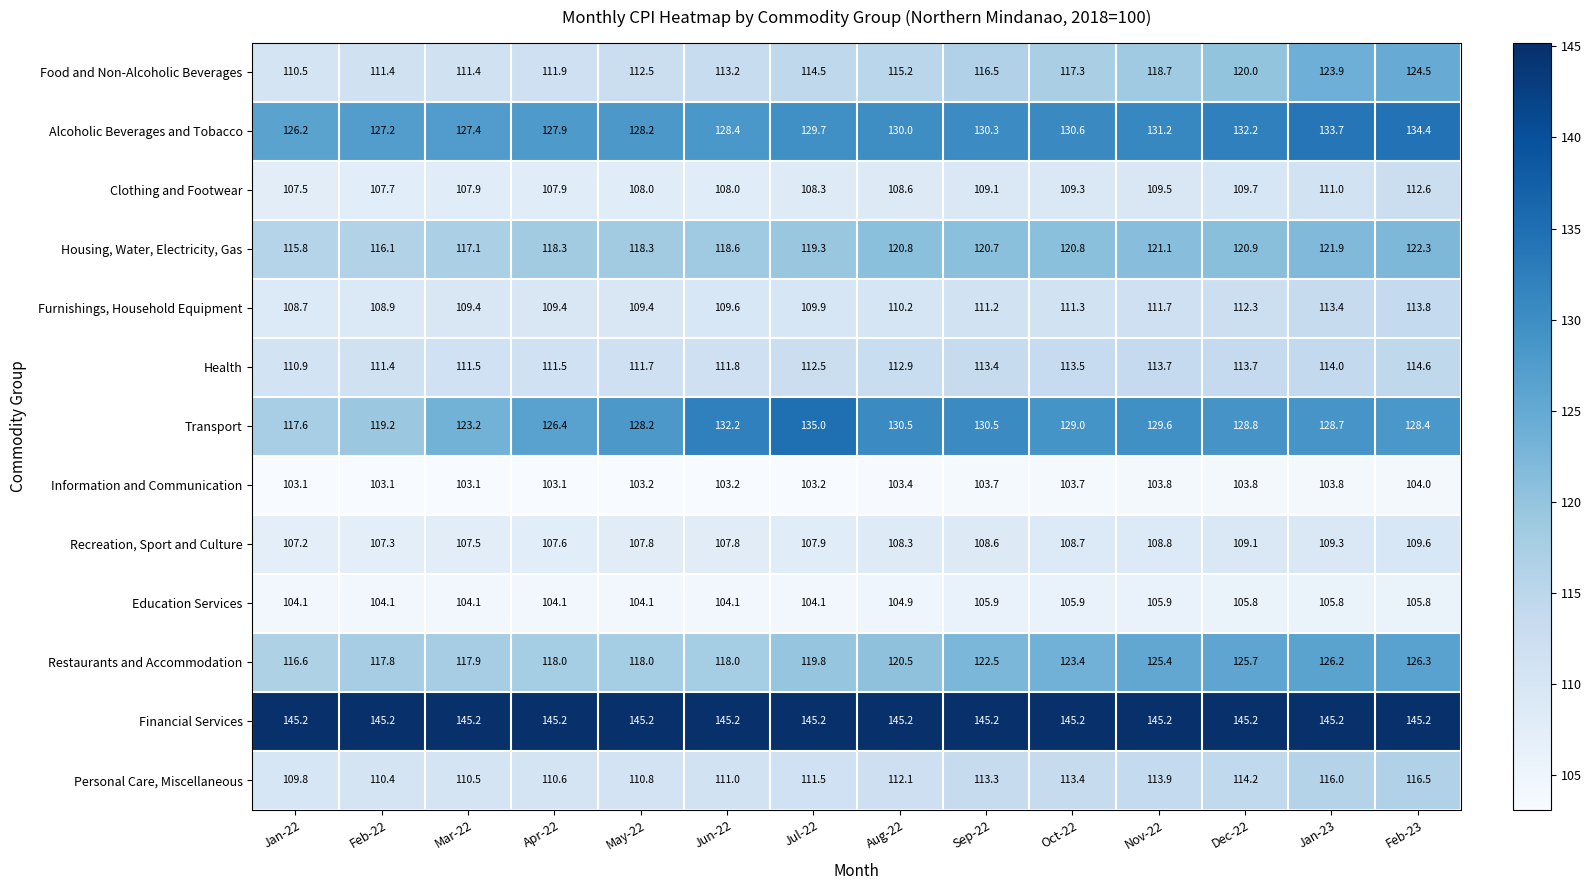

Is it true that Education Services equals 183.7 at Mar-22?

False